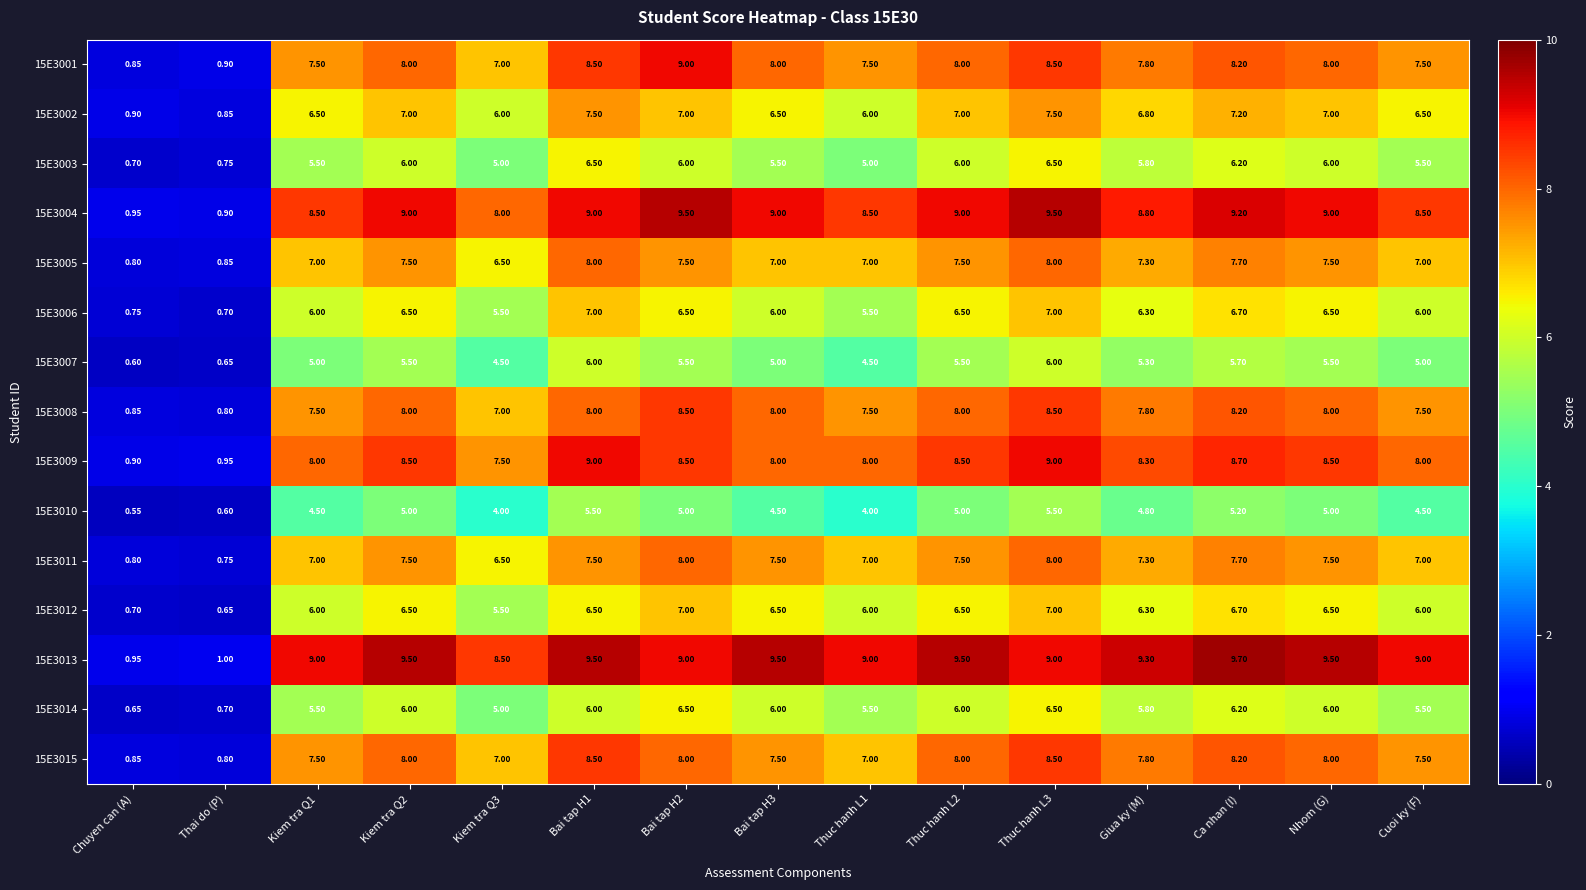

What is the greatest value displayed?

9.7